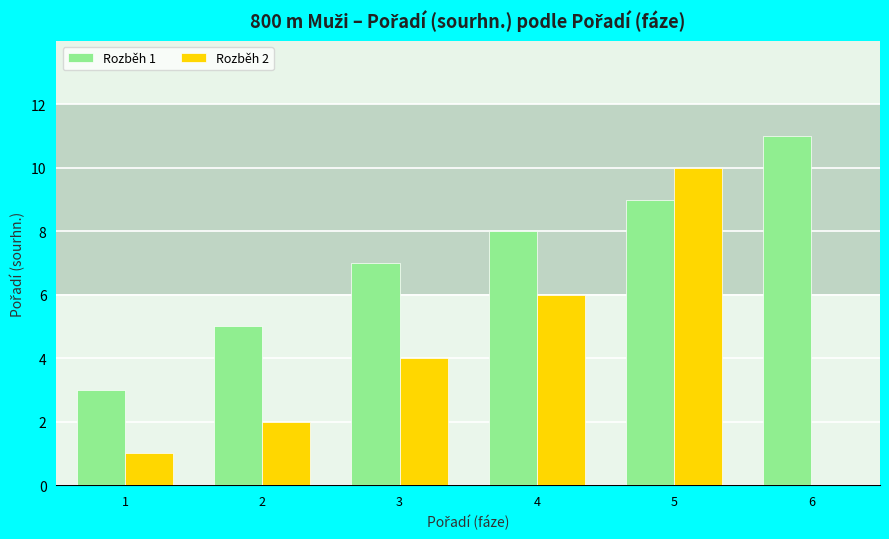

What is the value of the 2nd bar from the left?

5